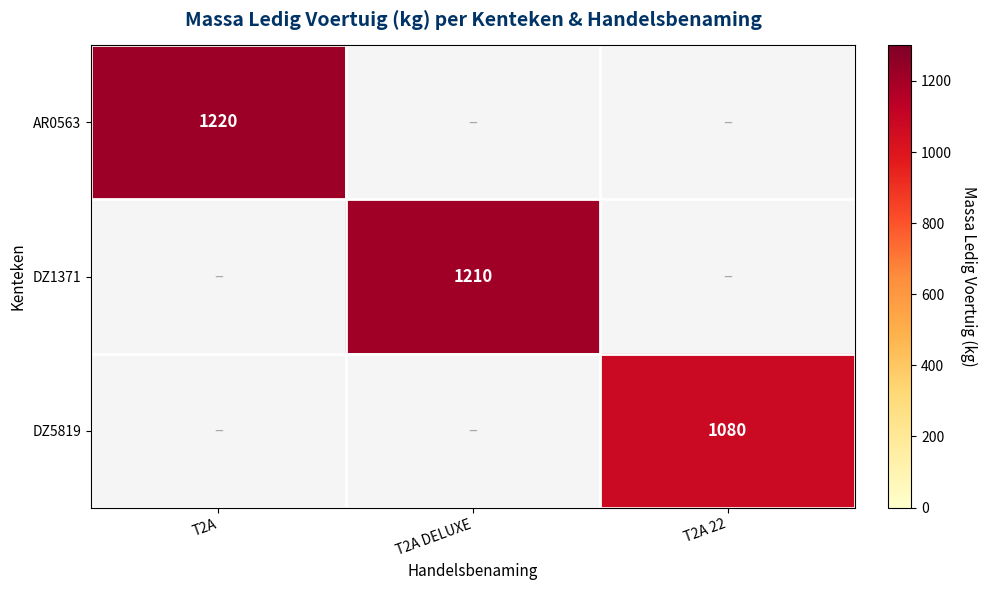

True or false: DZ1371 has a value of 1210 at T2A DELUXE.

True